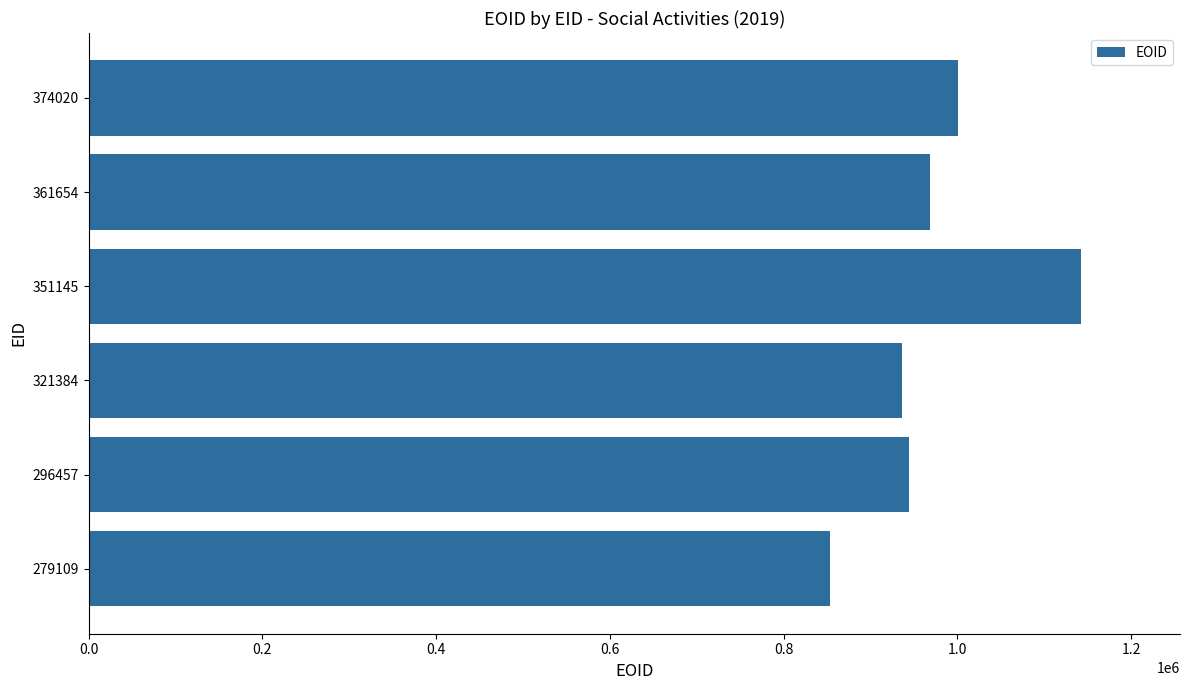

Which category has the lowest value across all series?

279109